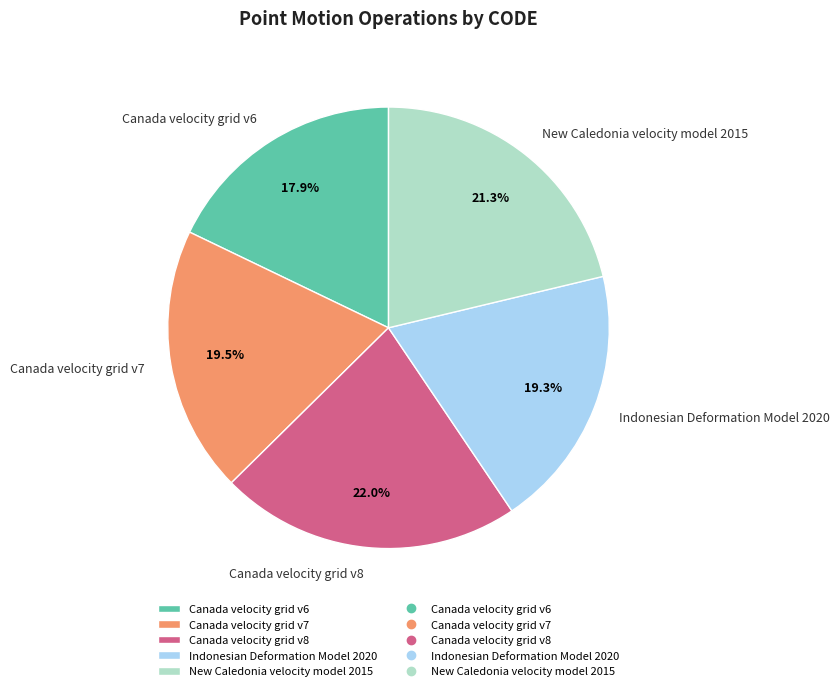

Is New Caledonia velocity model 2015 the majority of the pie?

No